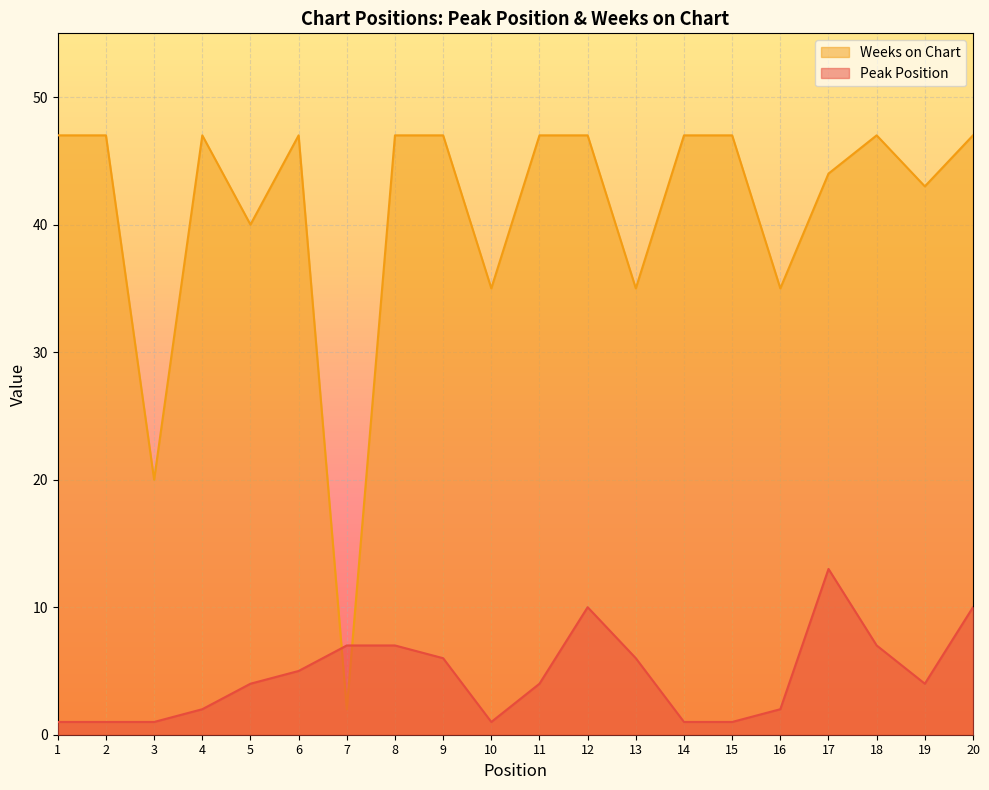

Rank the series at 19 from highest to lowest value.

Weeks on Chart, Peak Position